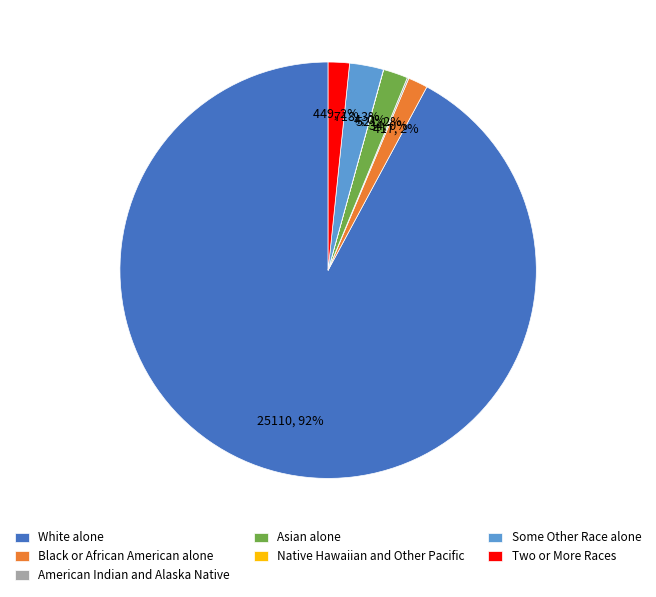

Does White alone represent more than half of the total?

Yes